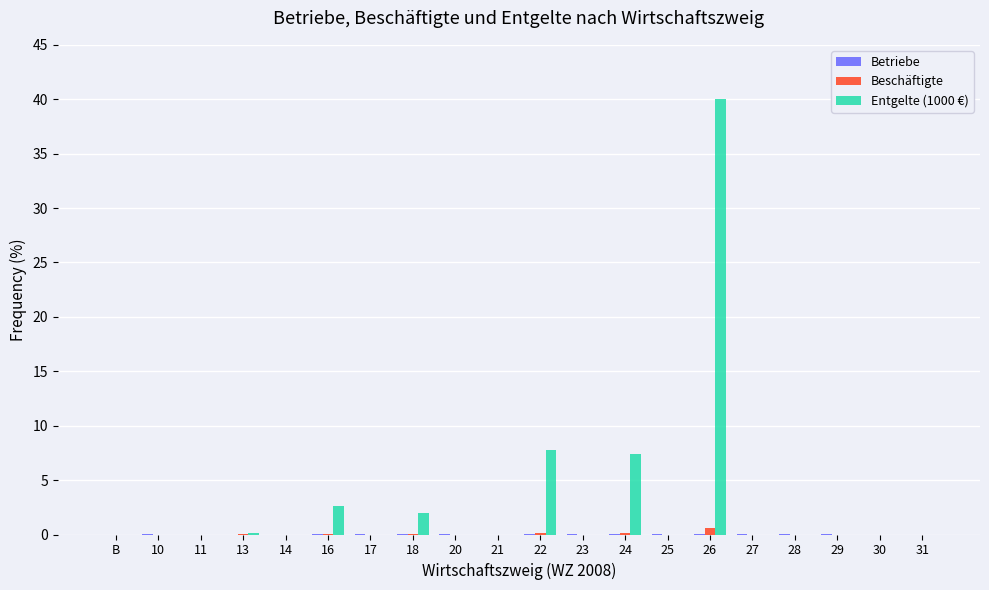

True or false: Entgelte (1000 €) has a value of -19.7 at 20.

False